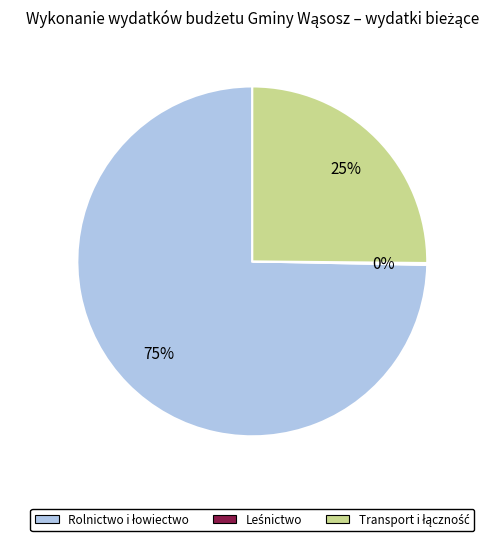

To the nearest percent, what is the difference between the largest and smallest slice percentages?

75%